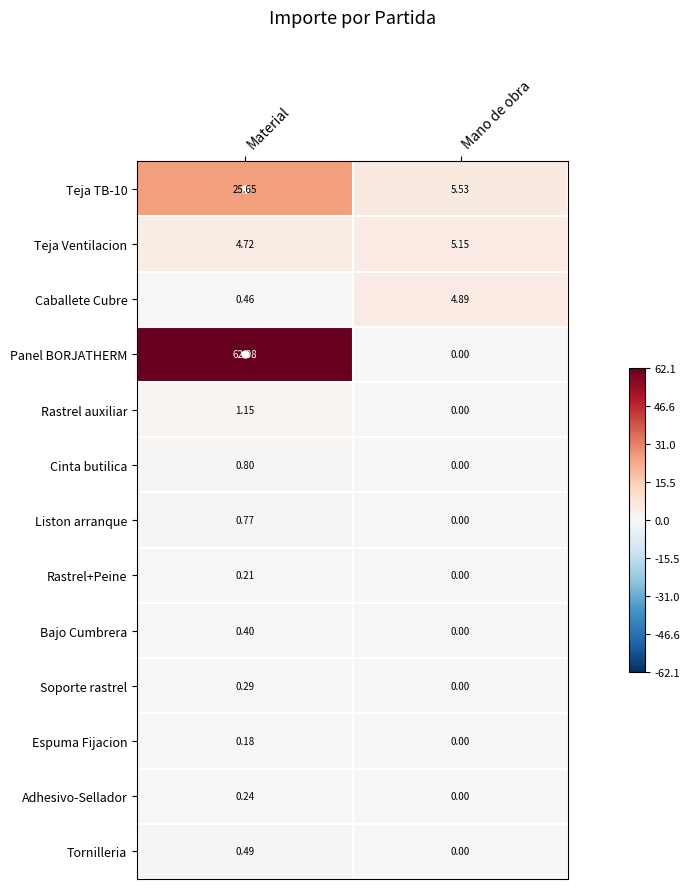

Which series changed the most between Material and Mano de obra?

Panel BORJATHERM